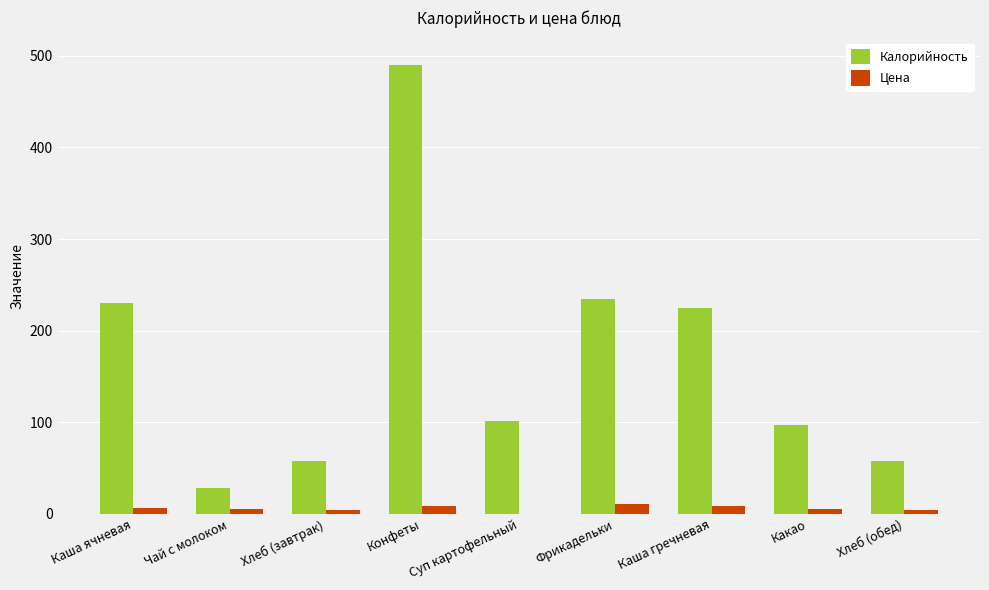

What is the maximum value for Цена?

11.0